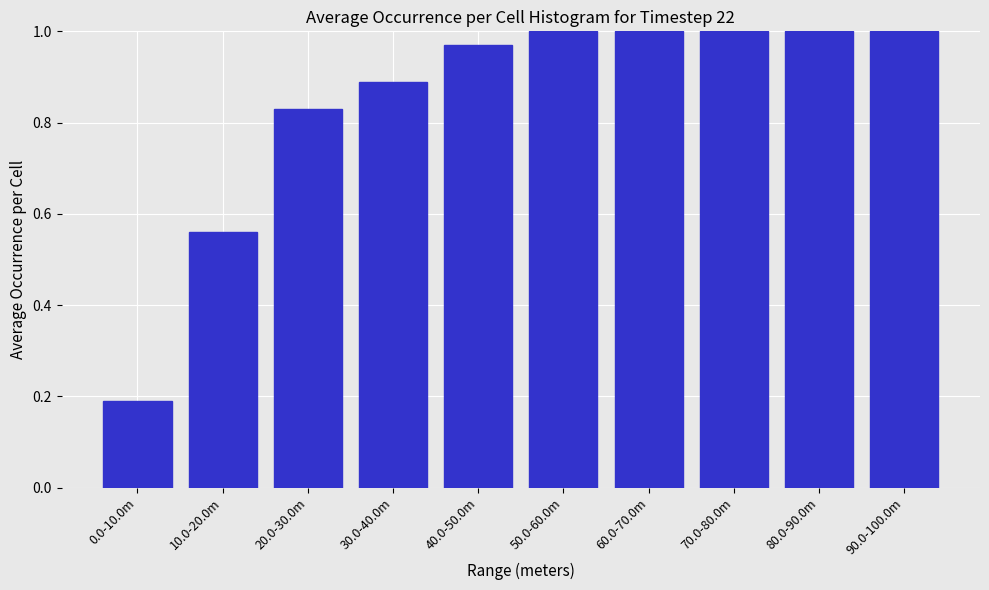

Where is the data nearest to the value 0?

0.0-10.0m